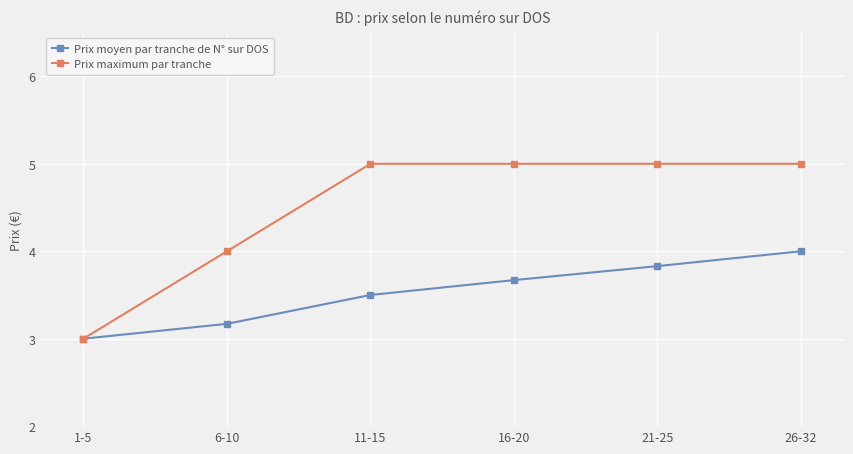

Does the chart have visible grid lines?

Yes